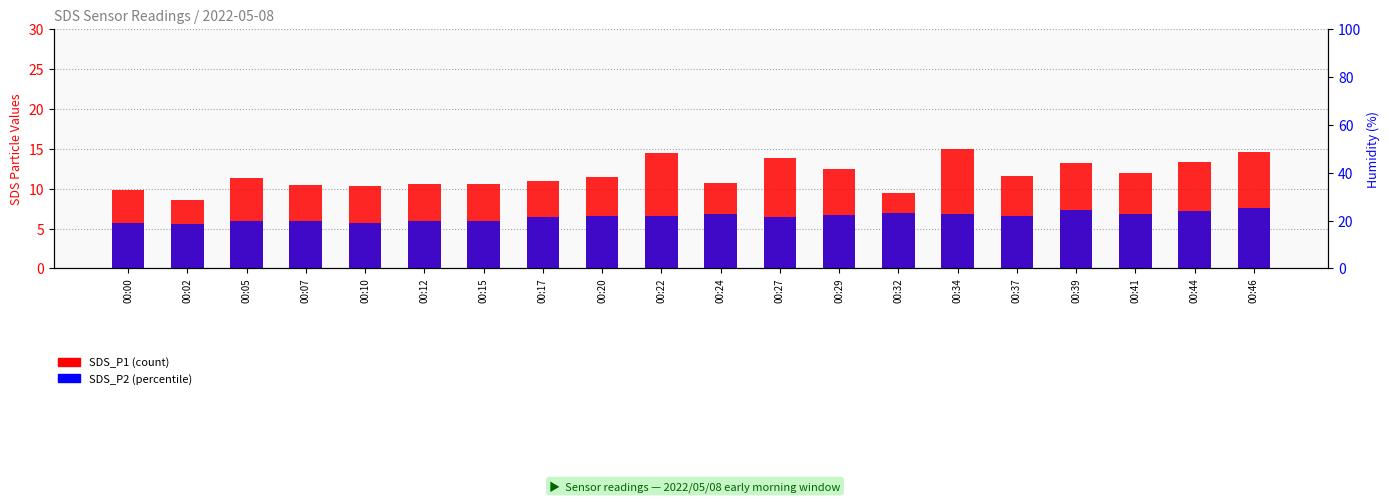

What is the difference between the second highest and minimum values in the SDS_P2 series?

1.7